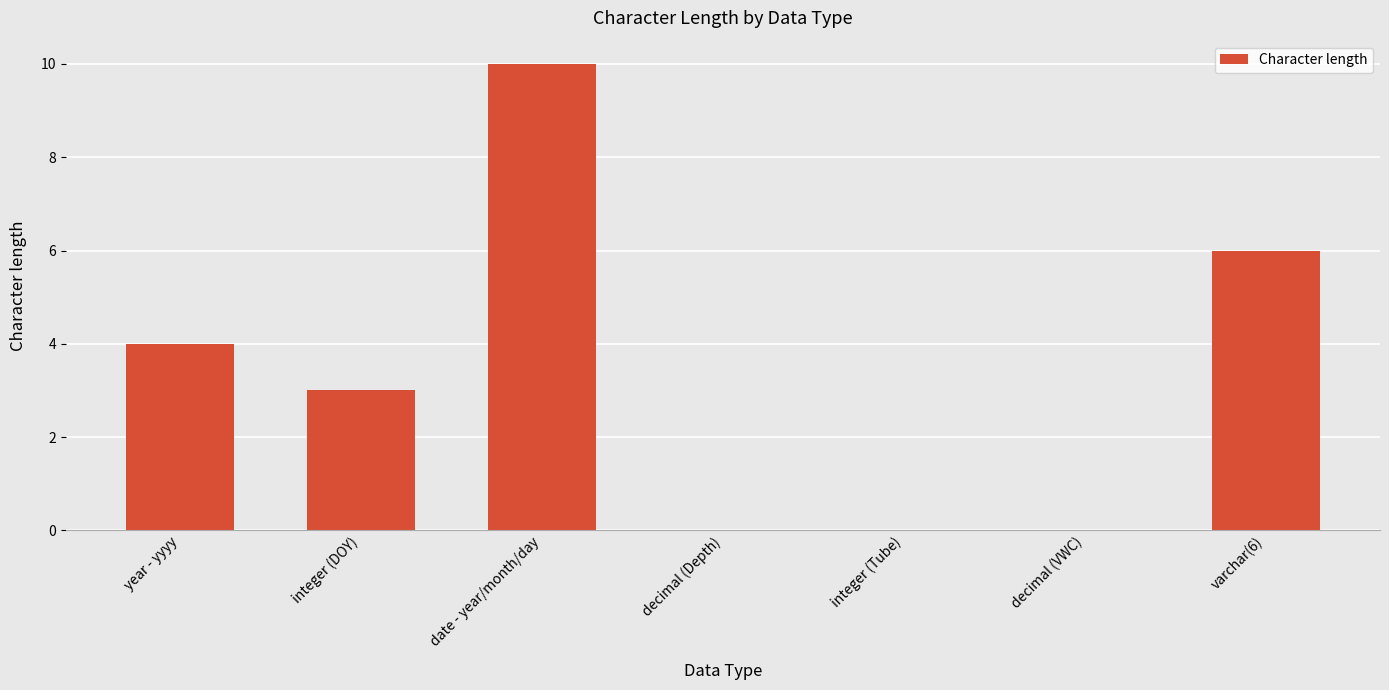

What is the sum of the values at decimal (Depth) and integer (DOY)?

3